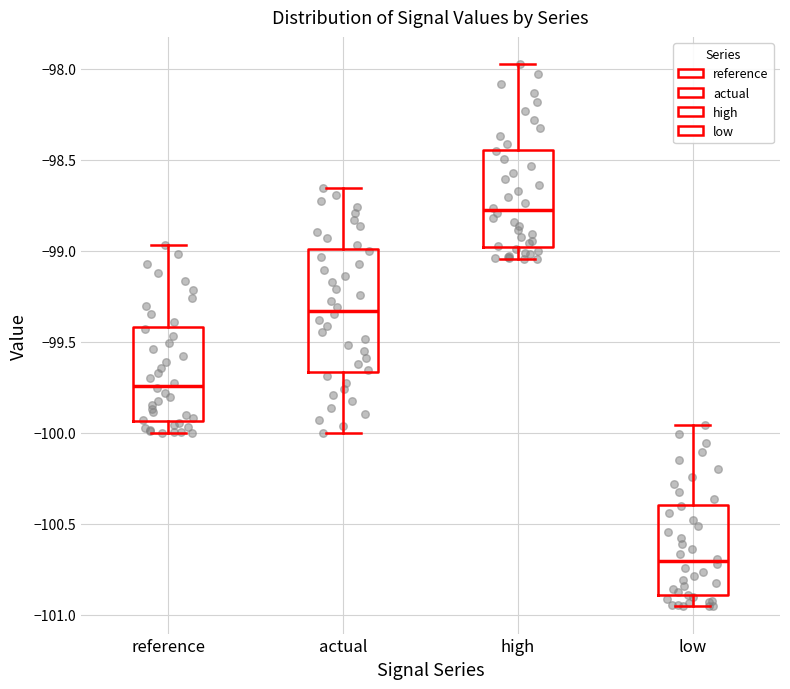

Which box has the highest median line?

high